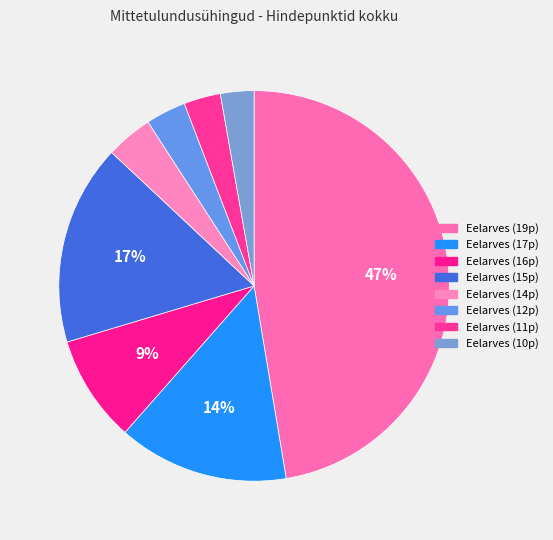

How many segments does this pie chart have?

8